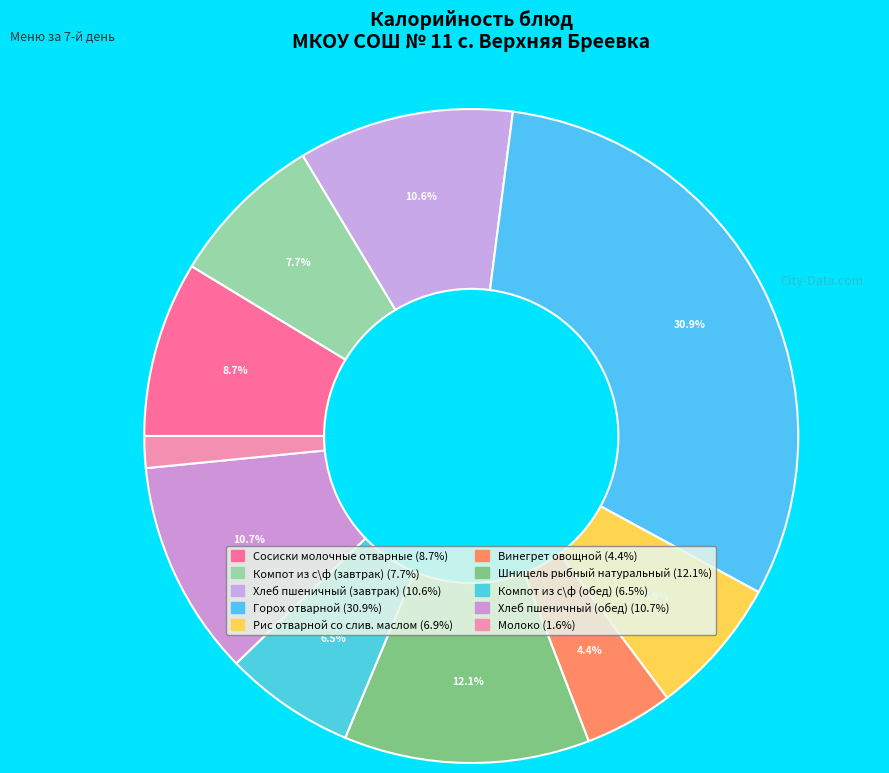

To the nearest percent, what portion does Шницель рыбный натуральный represent?

12%